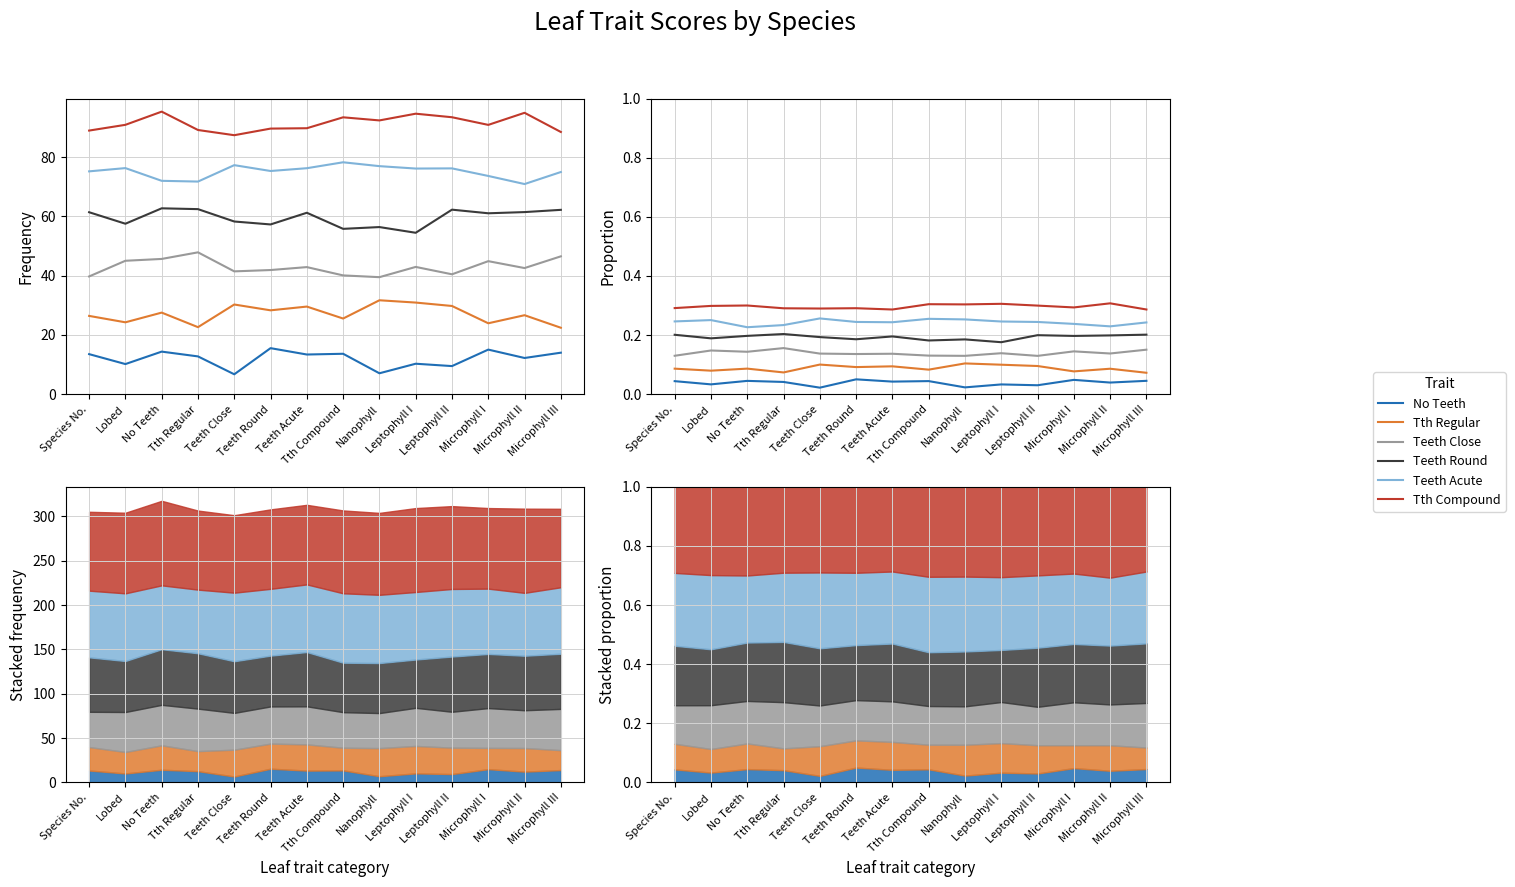

What are all the series names shown in the legend?

No Teeth, Tth Regular, Teeth Close, Teeth Round, Teeth Acute, Tth Compound